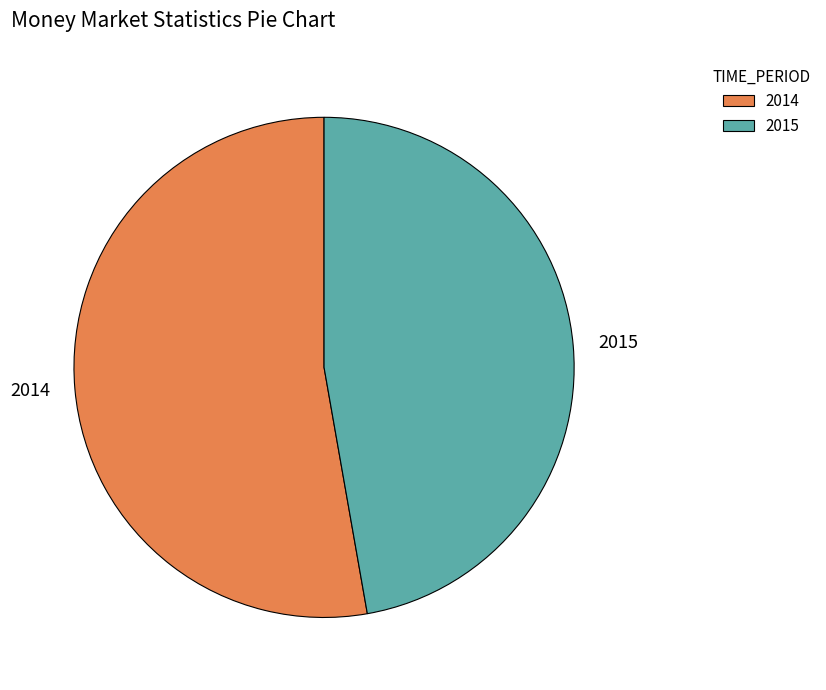

True or false: 2014 accounts for 53% of the total.

True